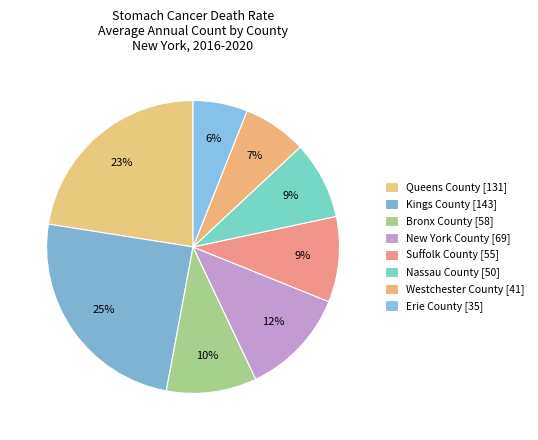

What percentage is the Erie County slice, to the nearest percent?

6%